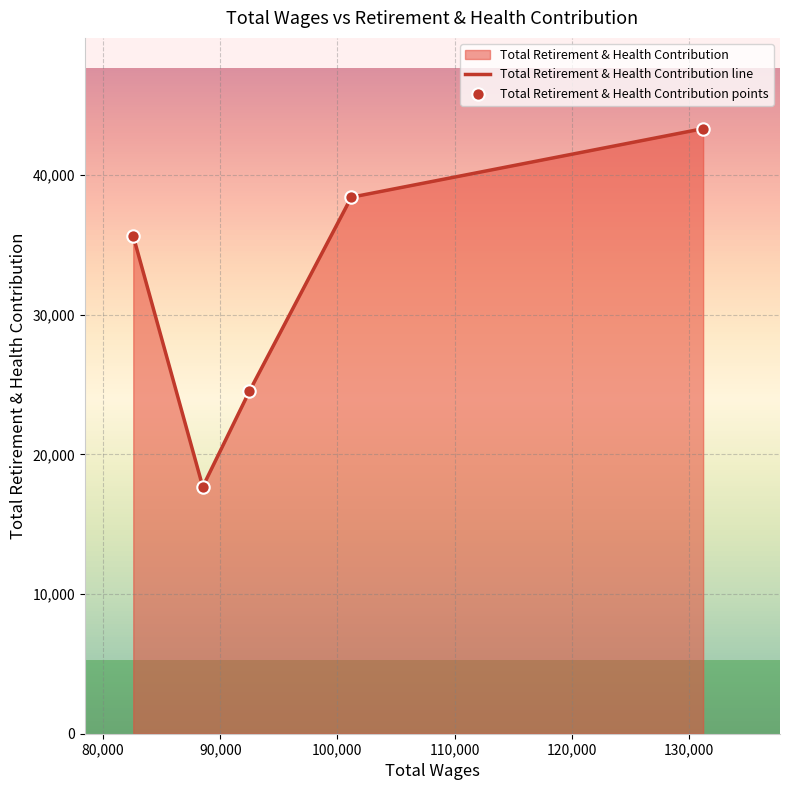

At how many categories does at least one series exceed 35984?

2